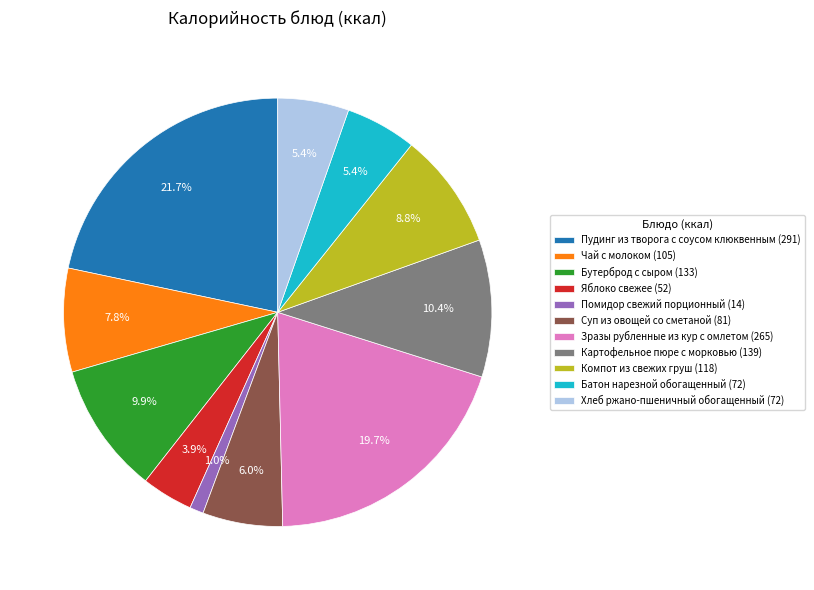

How many slices are in this pie chart?

11